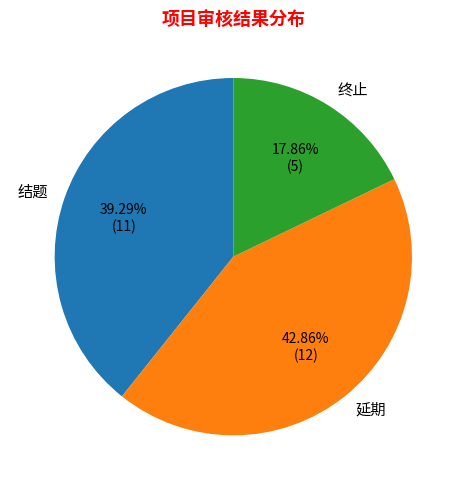

How many segments does this pie chart have?

3